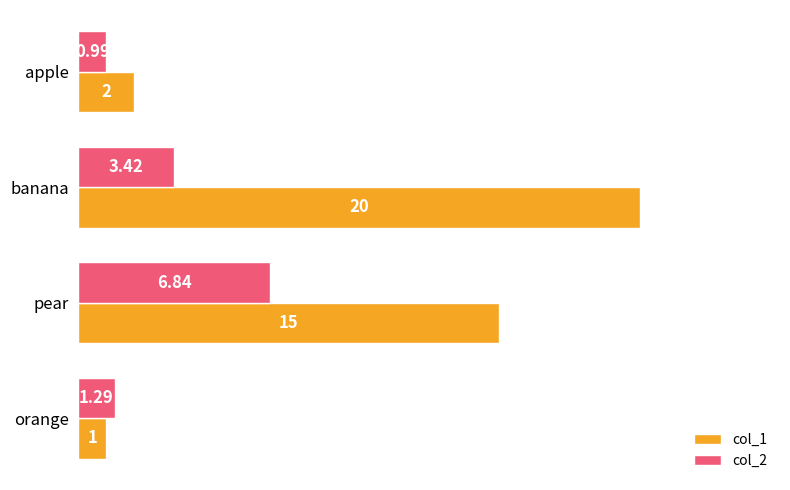

Rank the series by their average value, from highest to lowest.

col_1, col_2